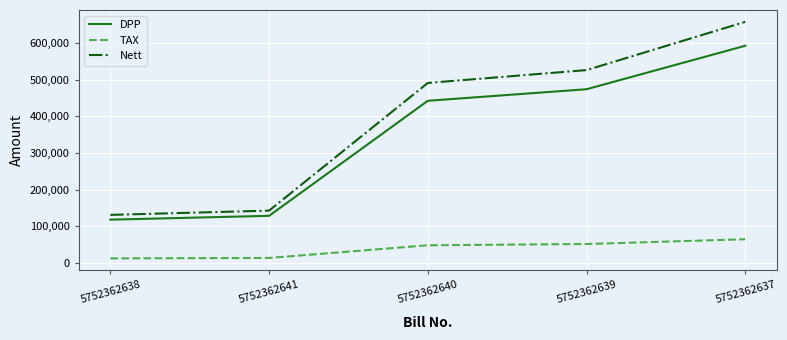

At which label is Nett closest to 394329?

5752362640